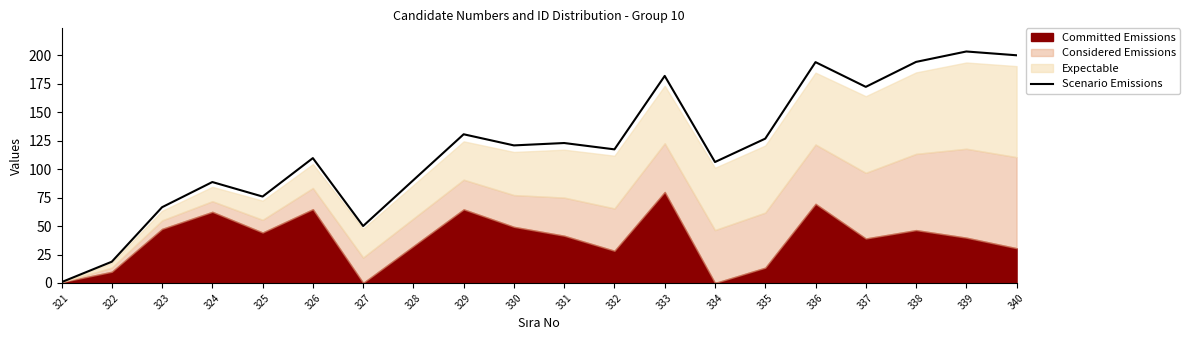

How many interior local peaks (higher than both neighbors) does the data have?

7